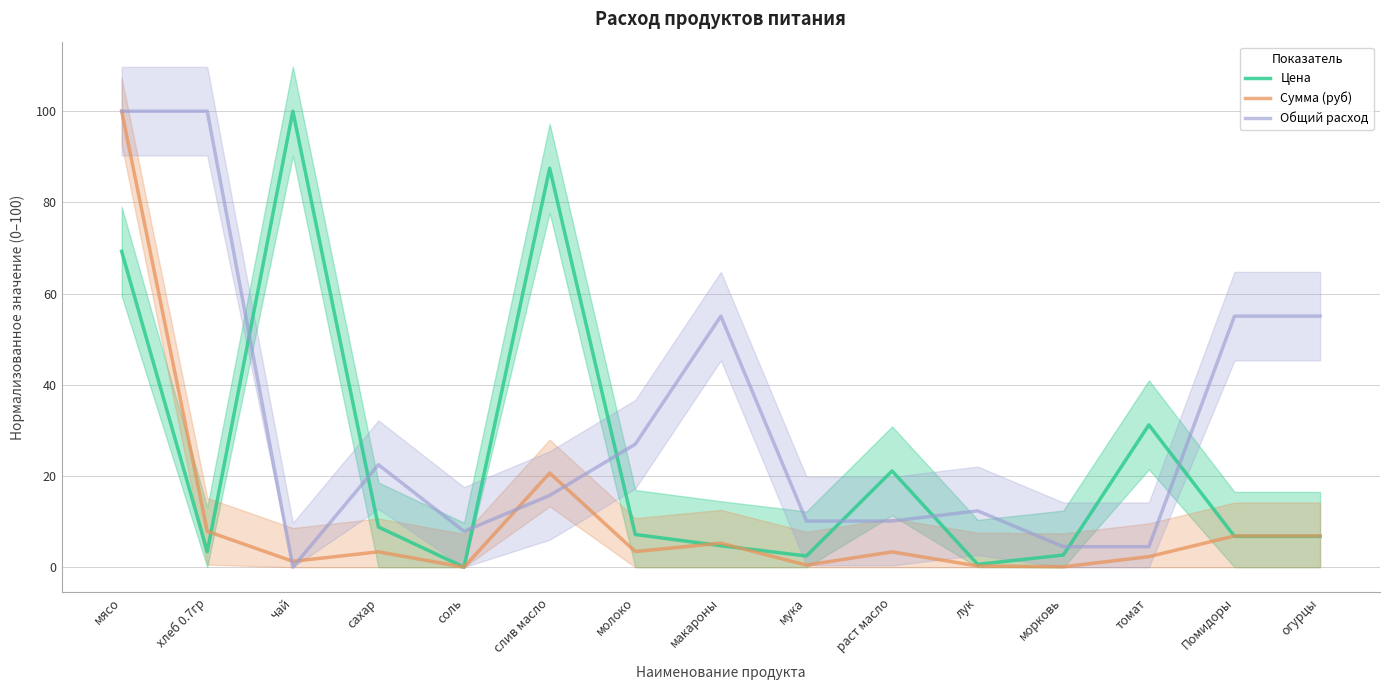

What are all the series names shown in the legend?

Цена, Сумма (руб), Общий расход